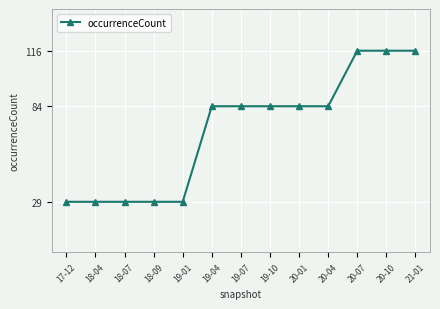

True or false: the data shows 24 at 19-04.

False